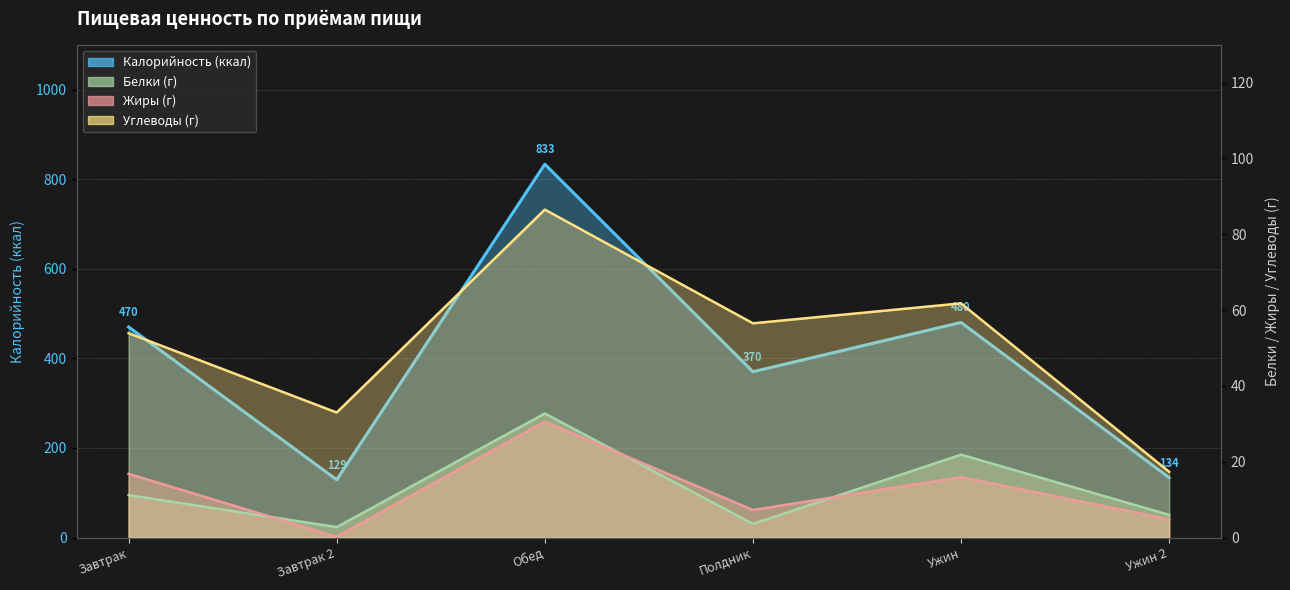

Which series changed the most between Завтрак 2 and Ужин?

Calories